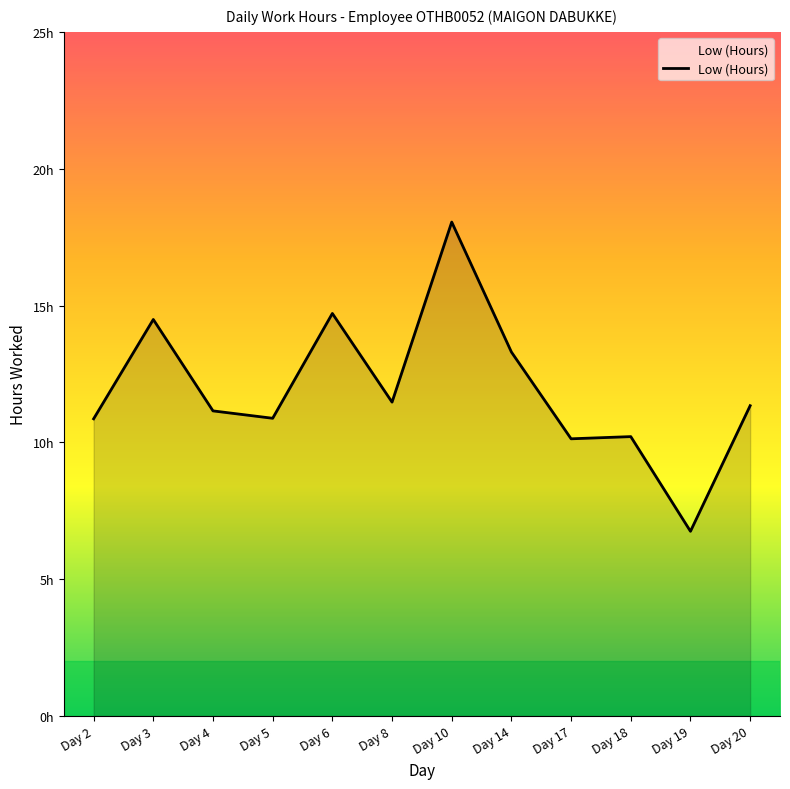

Is this an area chart (filled region under the line)?

Yes